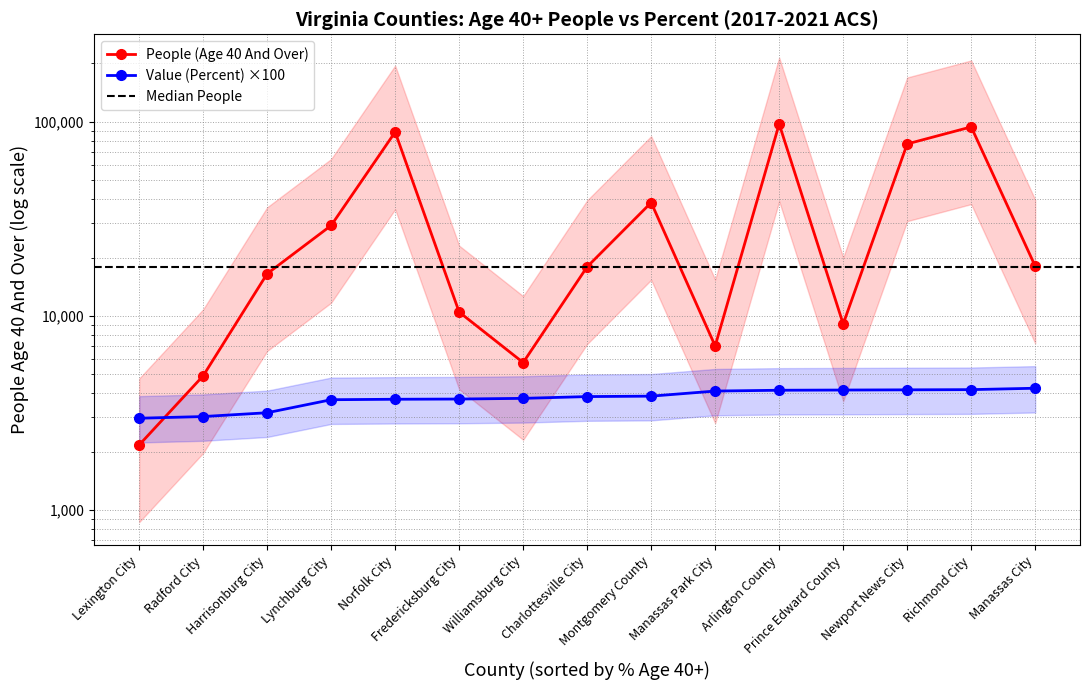

At which label is Value (Percent) closest to 3605?

Lynchburg City